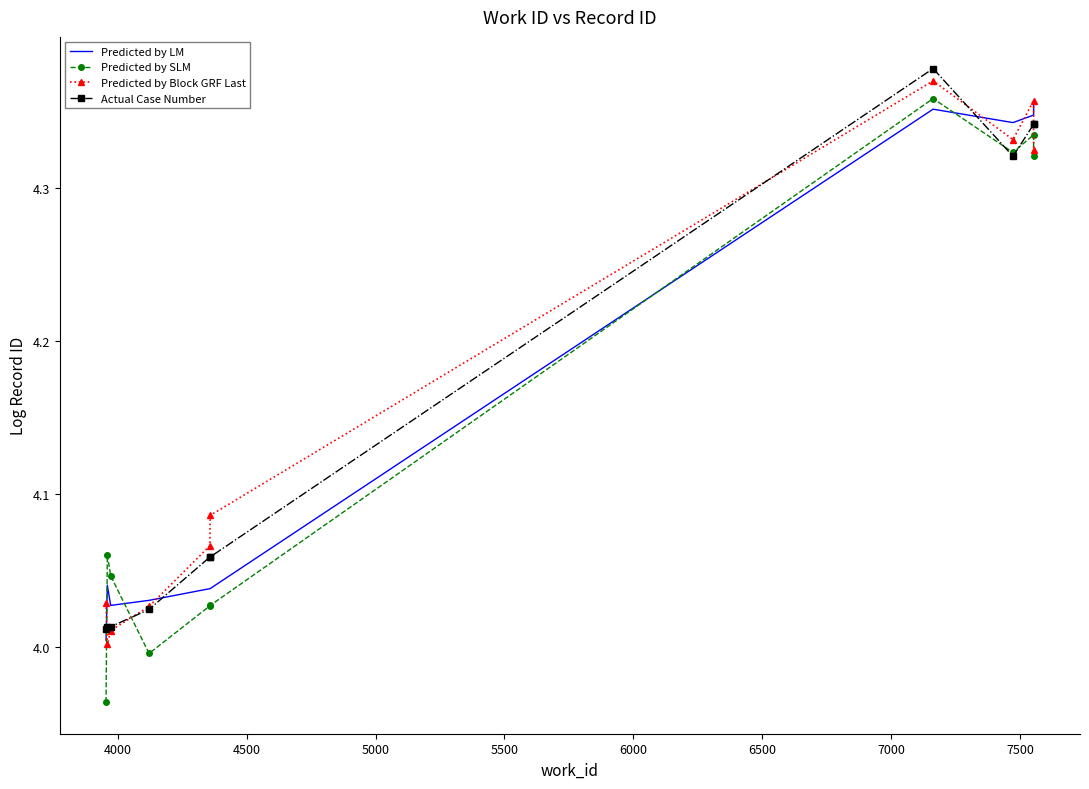

Is this an area chart (filled region under the line)?

No